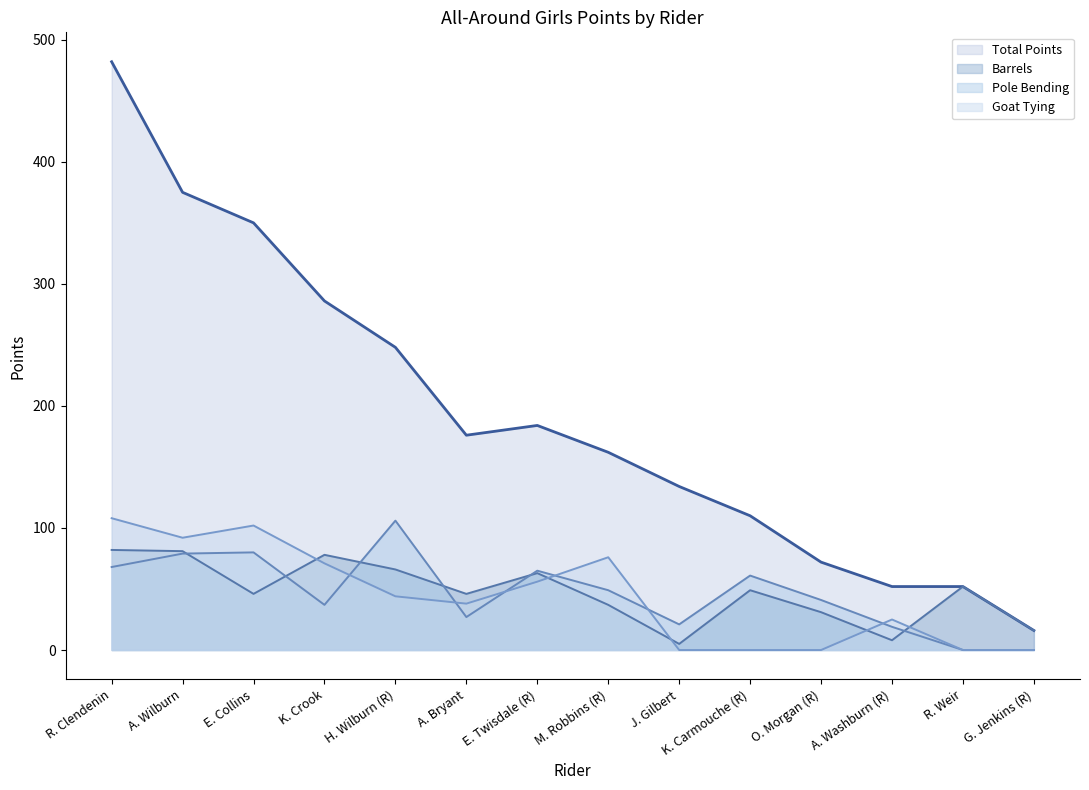

How many values in the Barrels series are below 49?

7